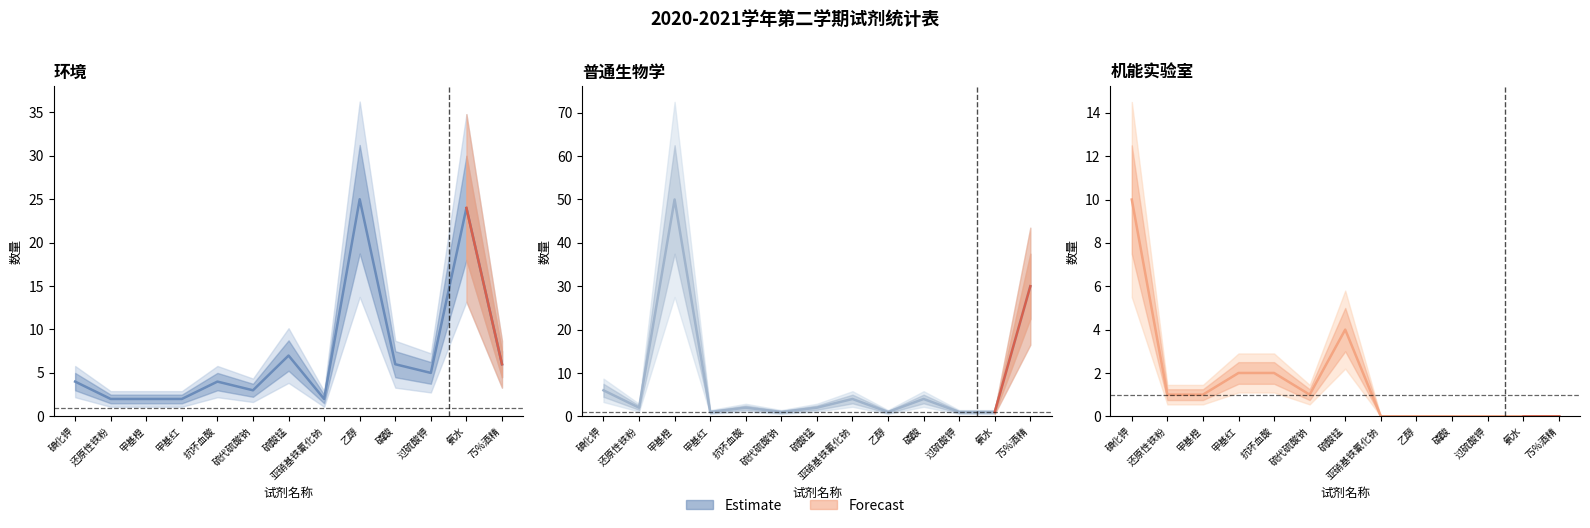

Where is the first local minimum for 普通生物学?

还原性铁粉